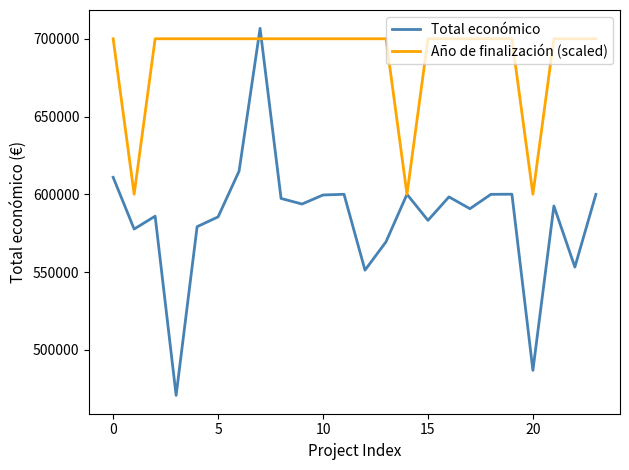

What are all the series names shown in the legend?

Total económico, Año de finalización (scaled)